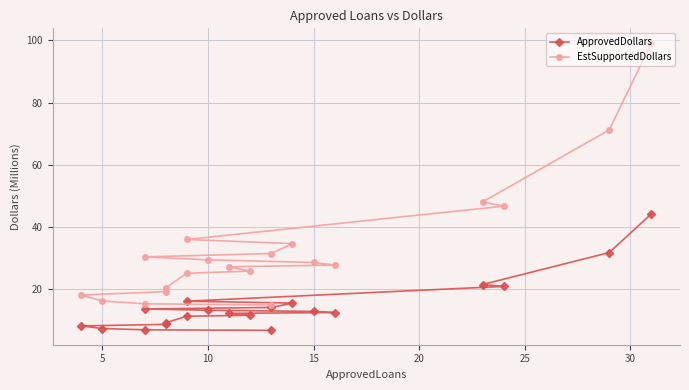

What is the sum of all ApprovedDollars values?

294.5